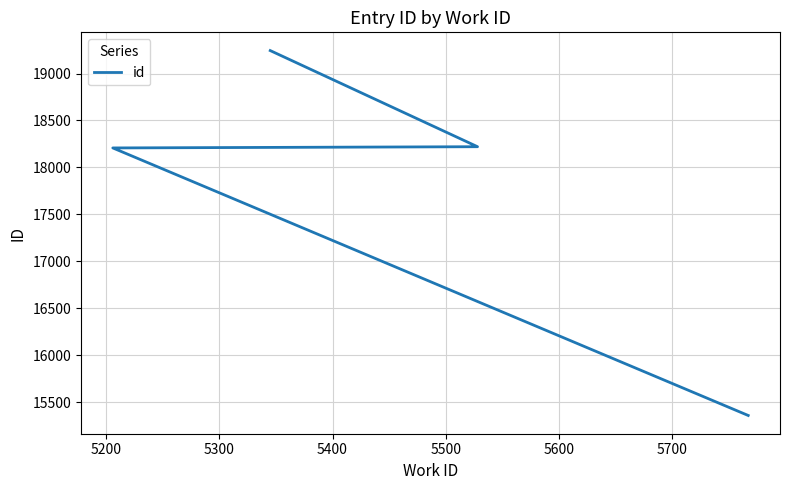

Does the chart have visible grid lines?

Yes